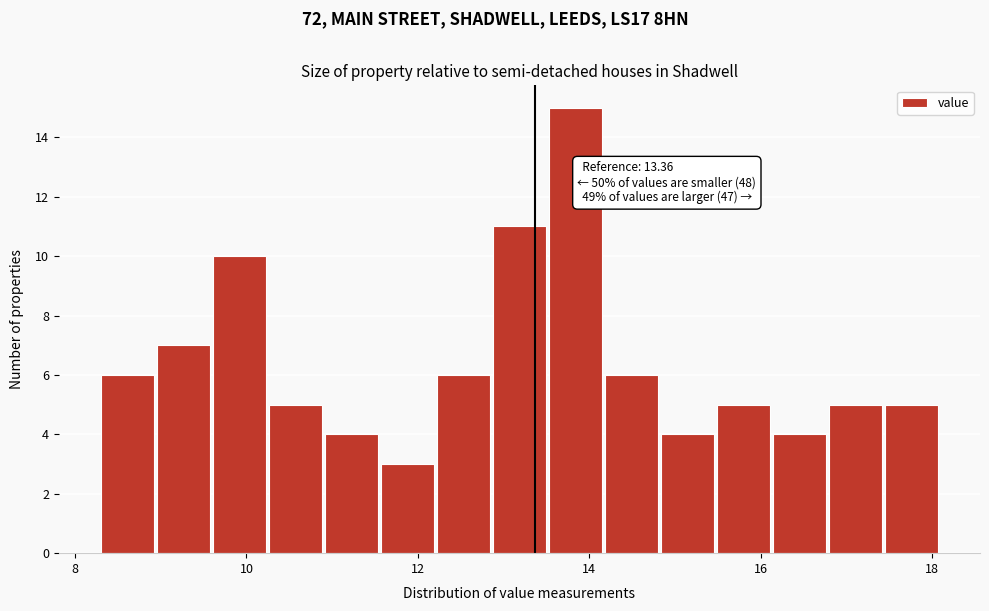

Read against the x-axis, roughly where is the centre of the tallest bar?

13.8